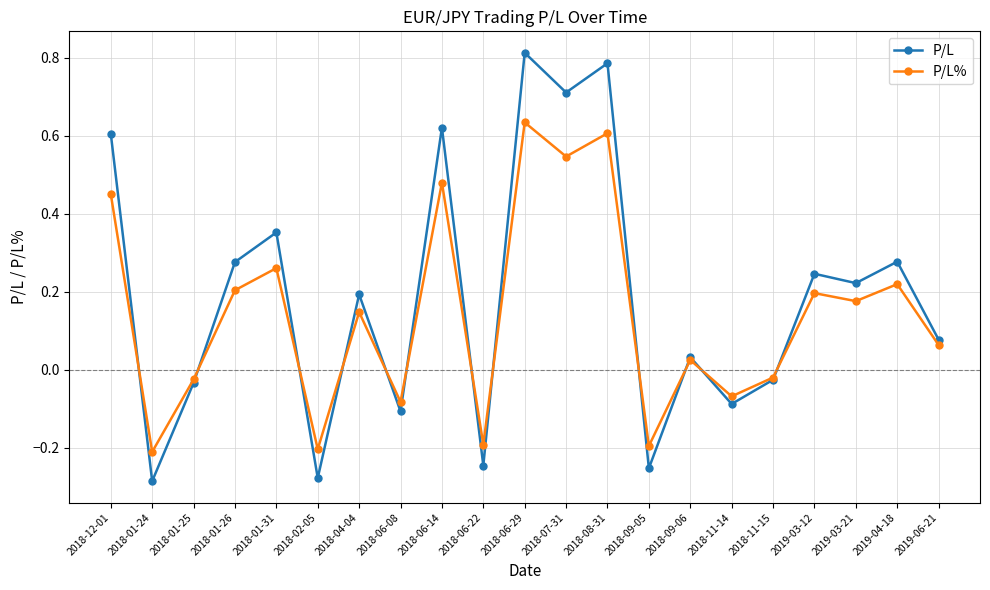

At which category does P/L reach its first local valley?

2018-01-24